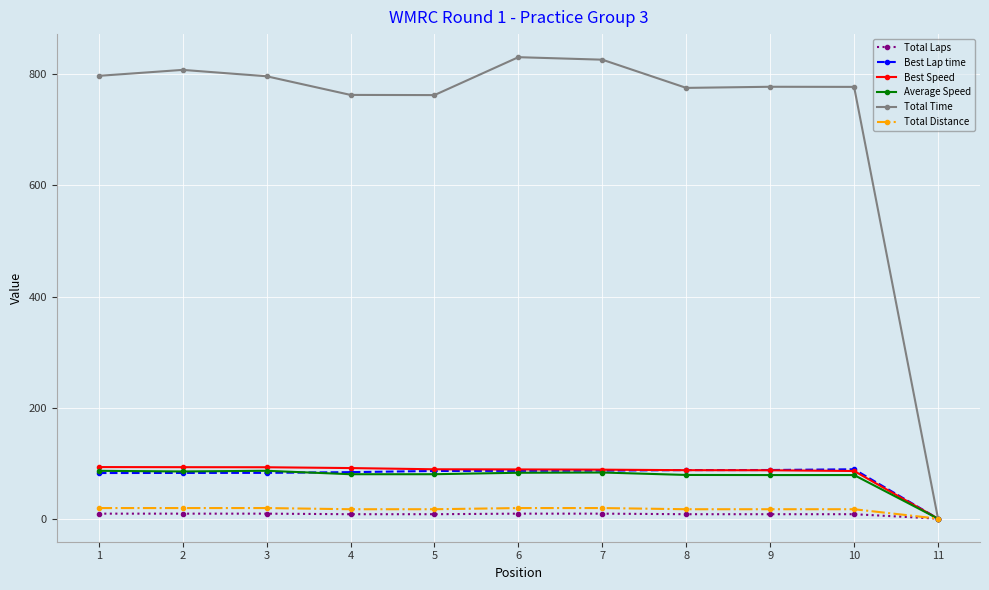

Which series has the largest total across all categories?

Total Time